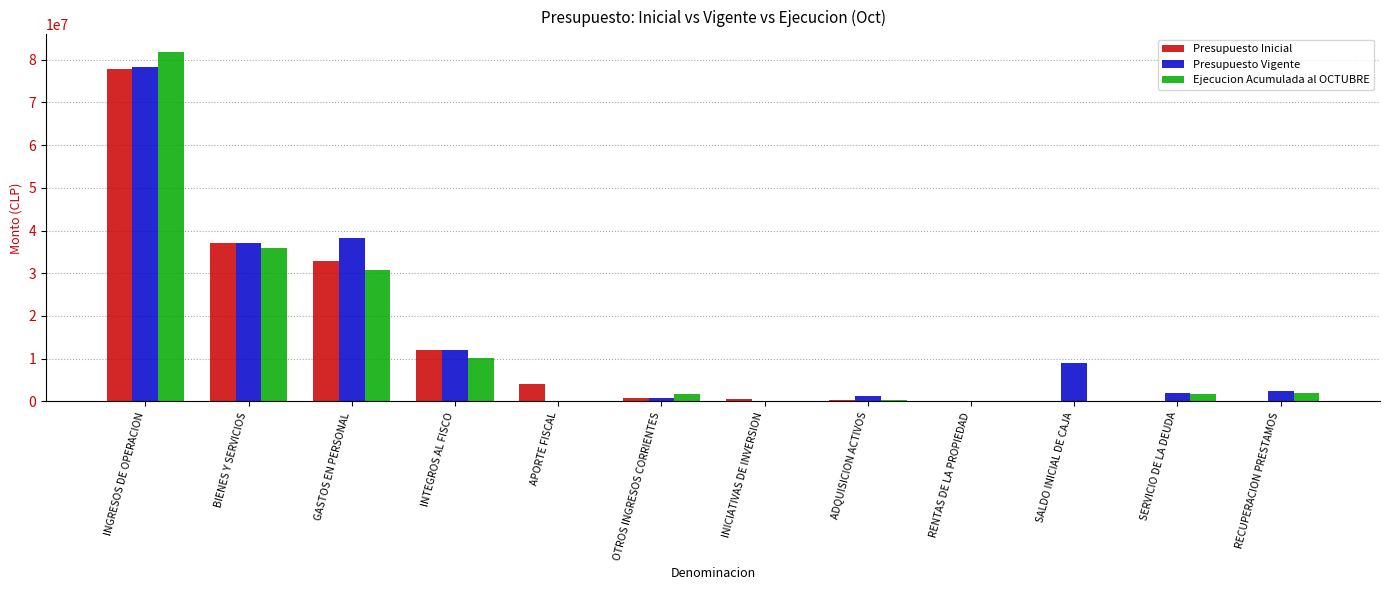

What is the maximum value for Ejecucion Acumulada al OCTUBRE?

81810758